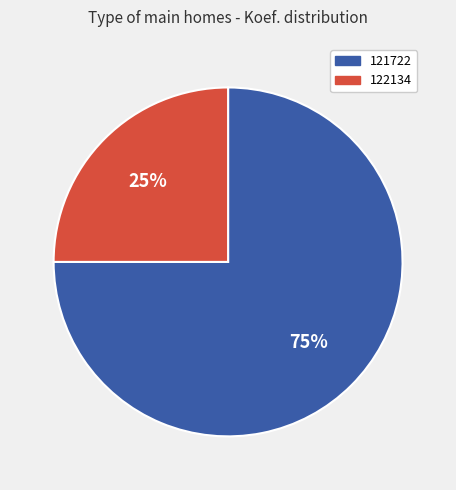

What is the largest slice in the pie chart?

121722